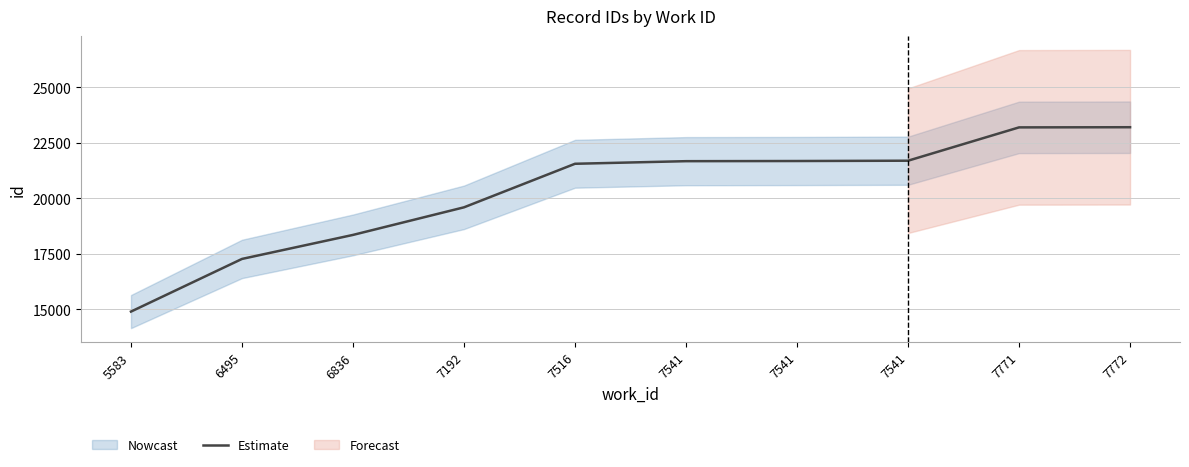

What is the value of the 5th point from the left?

21557